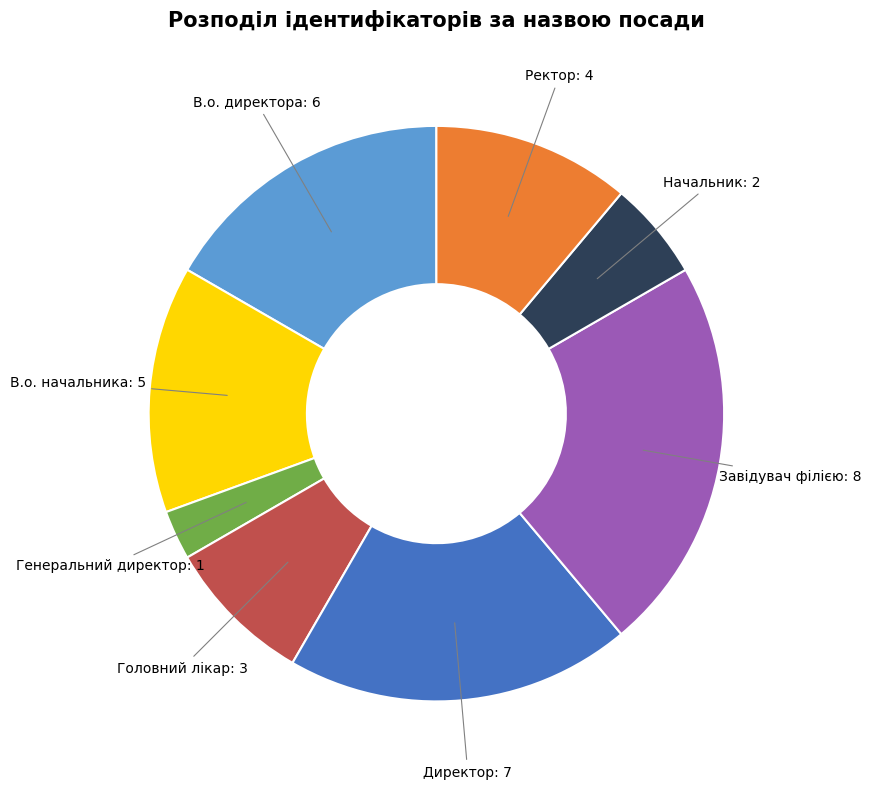

How many slices are in this pie chart?

8